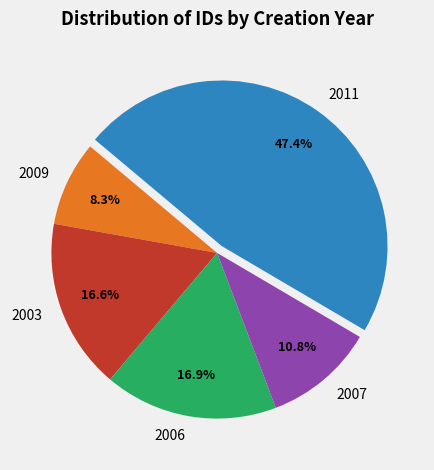

Is there a majority slice in this chart?

No